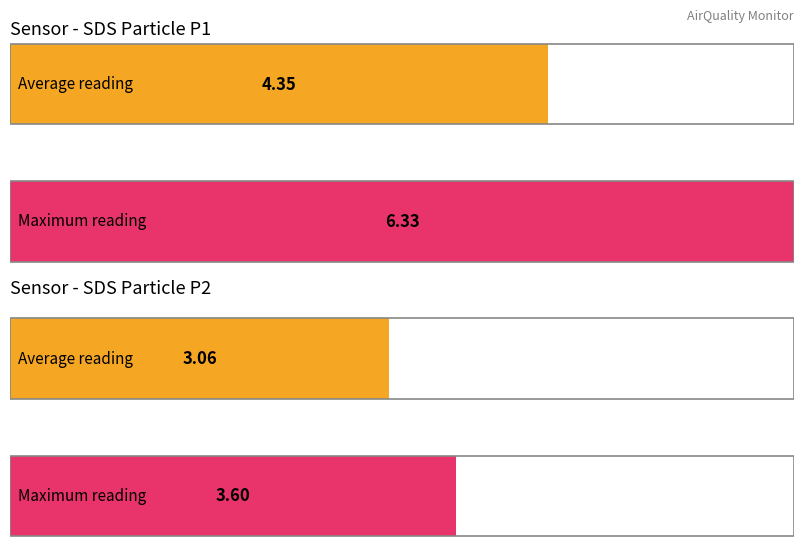

How many values in the Average utilization series are below 4?

1